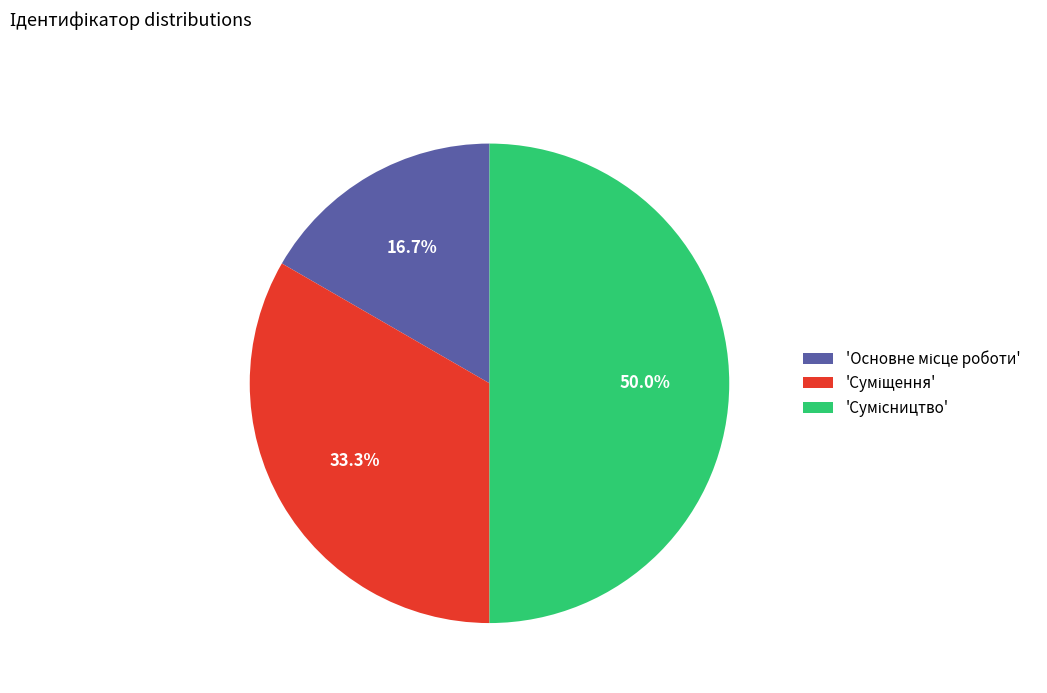

Count the number of slices in the pie.

3